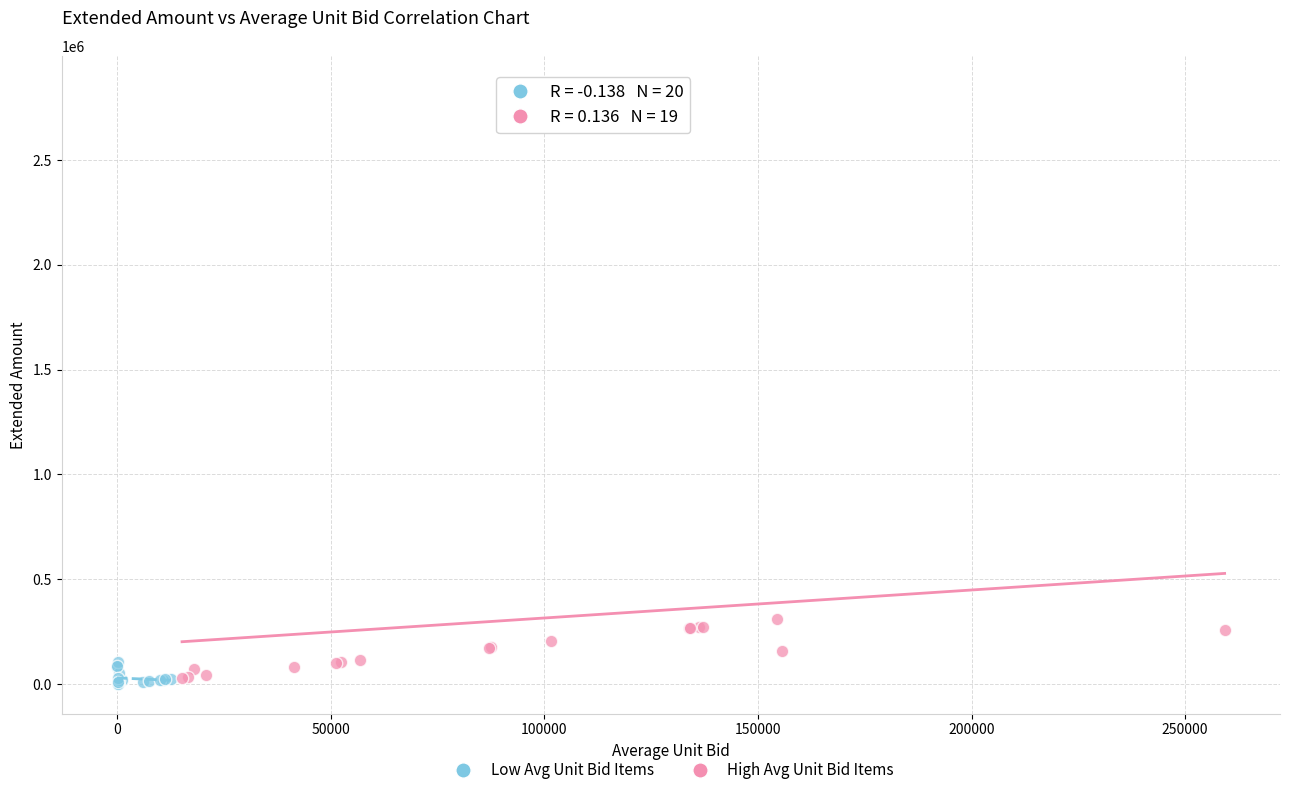

Which series contains the highest Y value?

High Avg Unit Bid Items